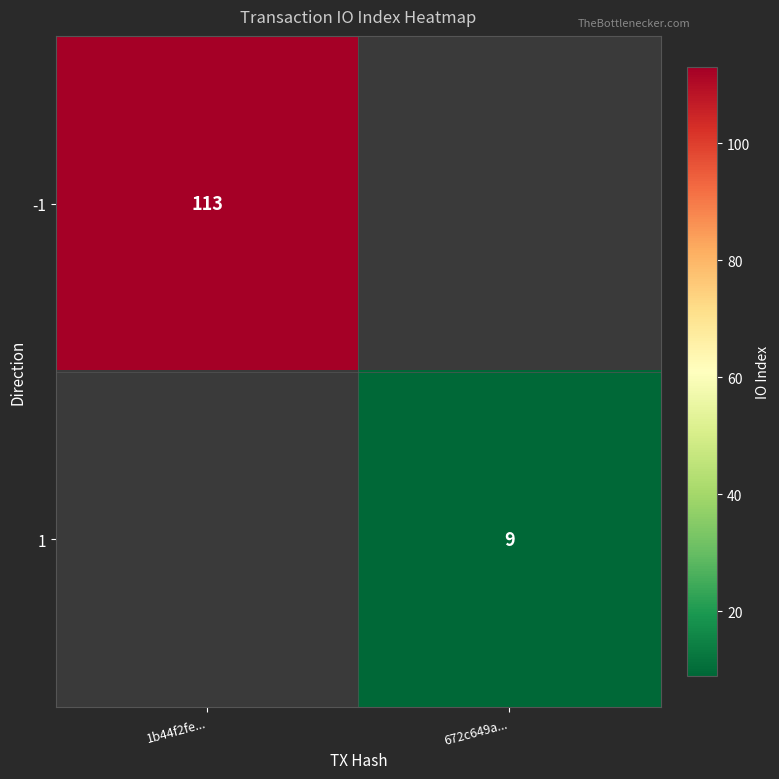

True or false: 1 has a value of 9 at 672c649a....

True